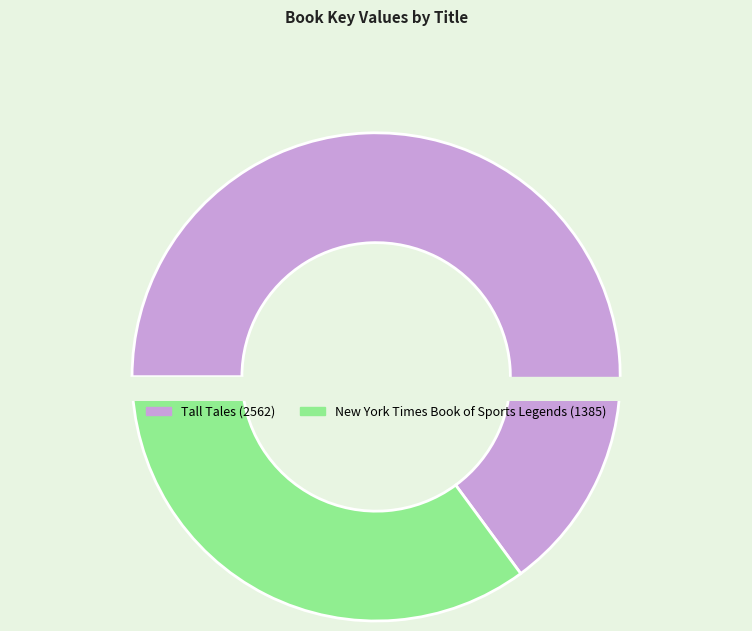

To the nearest percent, what is the difference between the New York Times Book of Sports Legends and Tall Tales slice percentages?

30%